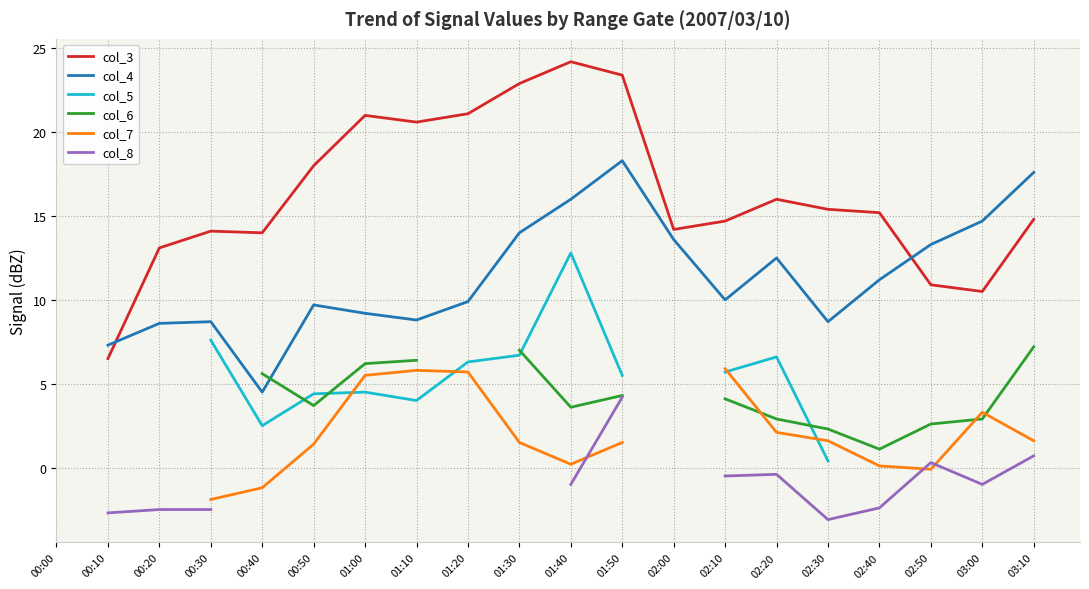

What are all the series names shown in the legend?

col_3, col_4, col_5, col_6, col_7, col_8